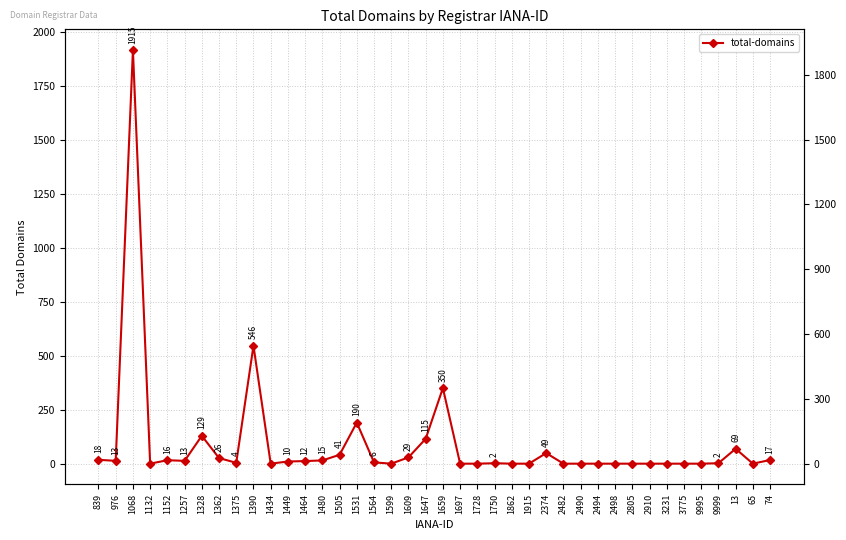

Reading right to left, extract all data points from this chart.

74=17	65=0	13=69	9999=2	9995=0	3775=0	3231=0	2910=0	2805=0	2498=0	2494=0	2490=0	2482=0	2374=49	1915=0	1862=0	1750=2	1728=0	1697=0	1659=350	1647=115	1609=29	1599=0	1564=6	1531=190	1505=41	1480=15	1464=12	1449=10	1434=0	1390=546	1375=4	1362=26	1328=129	1257=13	1152=16	1132=0	1068=1915	976=13	839=18